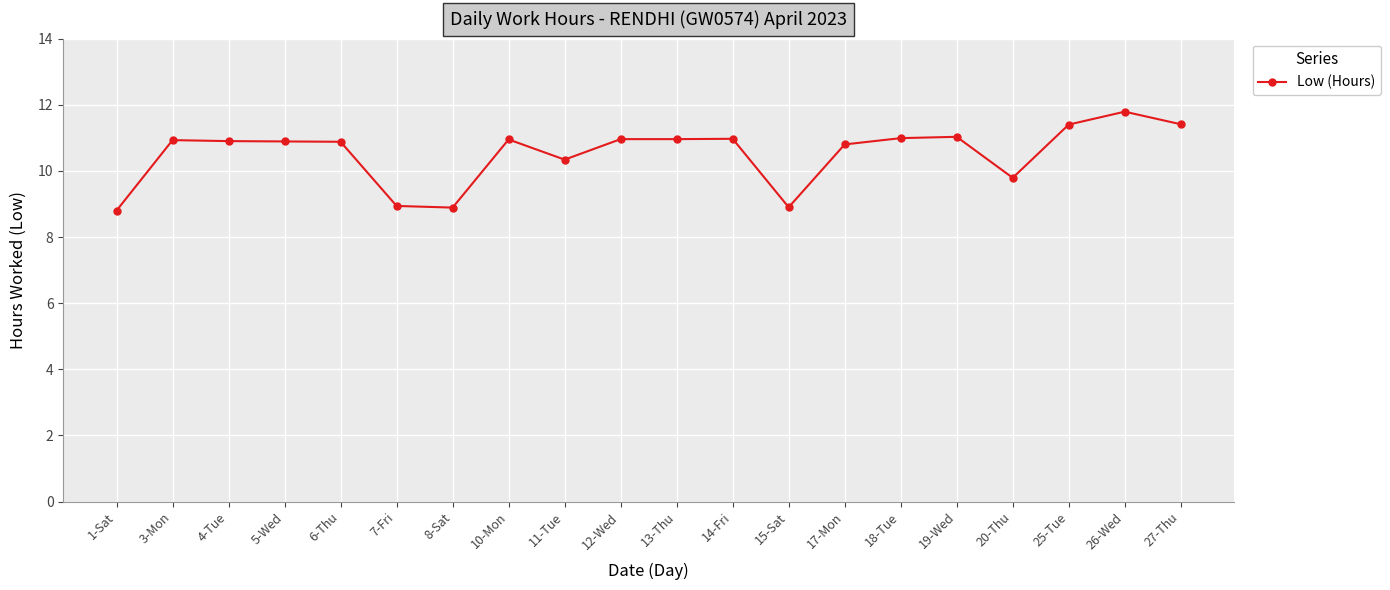

Is it true that the value at 3-Mon is 6.2?

False